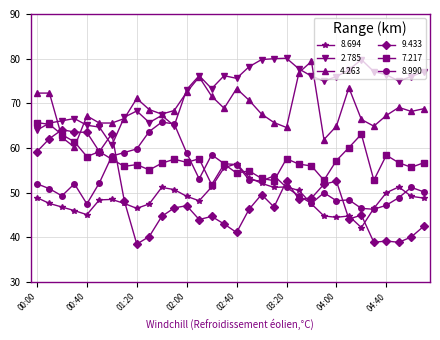

What are all the series names shown in the legend?

8.694, 2.785, 4.263, 9.433, 7.217, 8.990